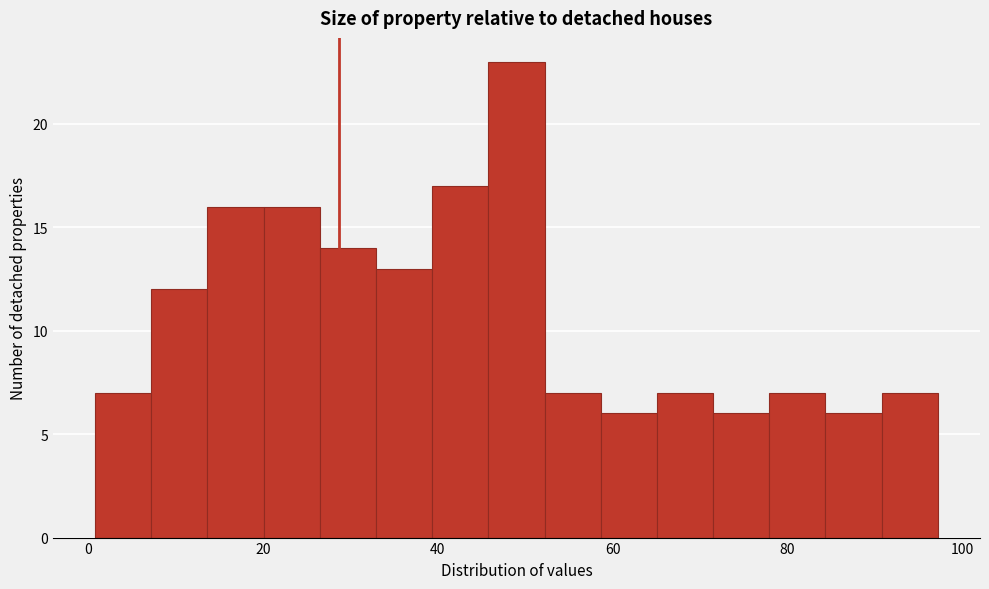

Read against the x-axis, roughly where is the centre of the tallest bar?

50